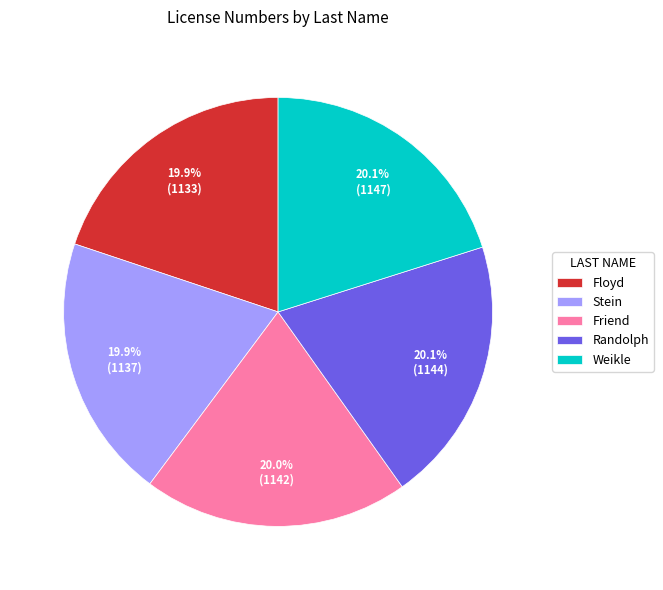

To the nearest percent, what portion does Randolph represent?

20%